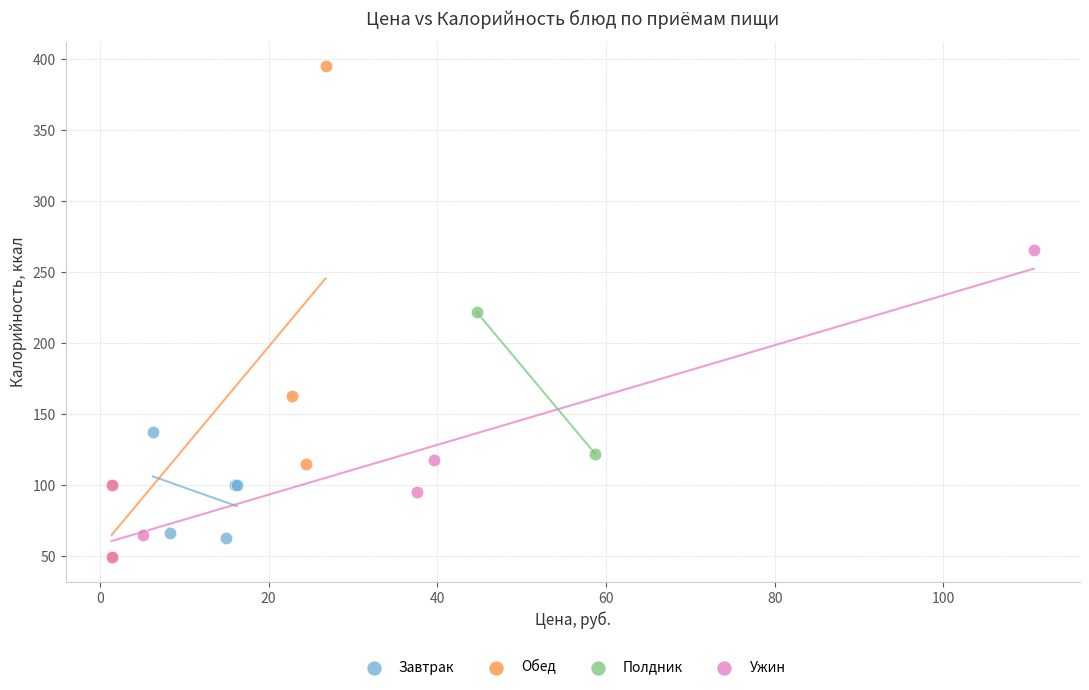

Which series has the largest Y range (max minus min)?

Обед